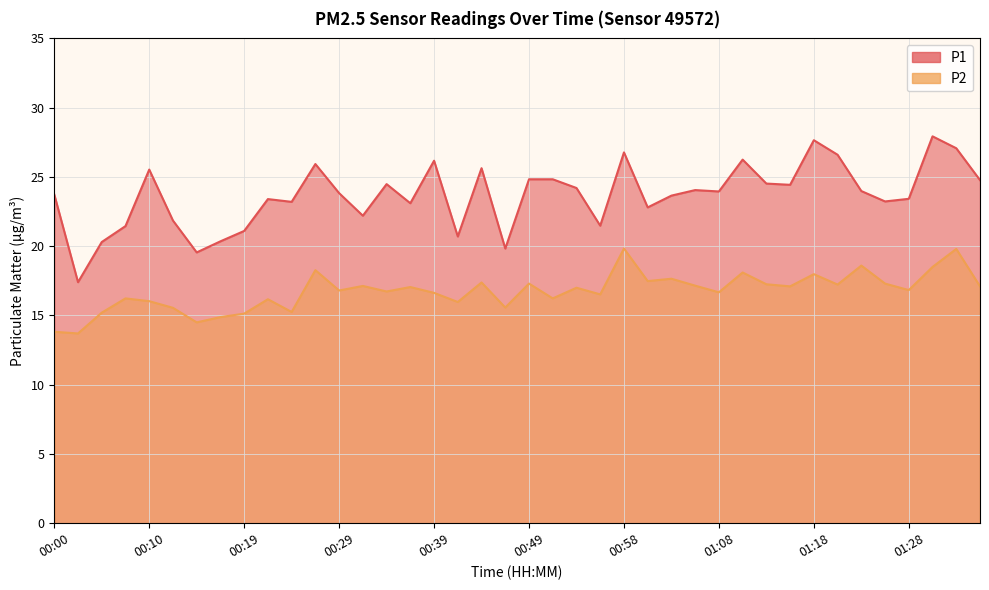

True or false: P1 has a value of 4.0 at 00:46.

False